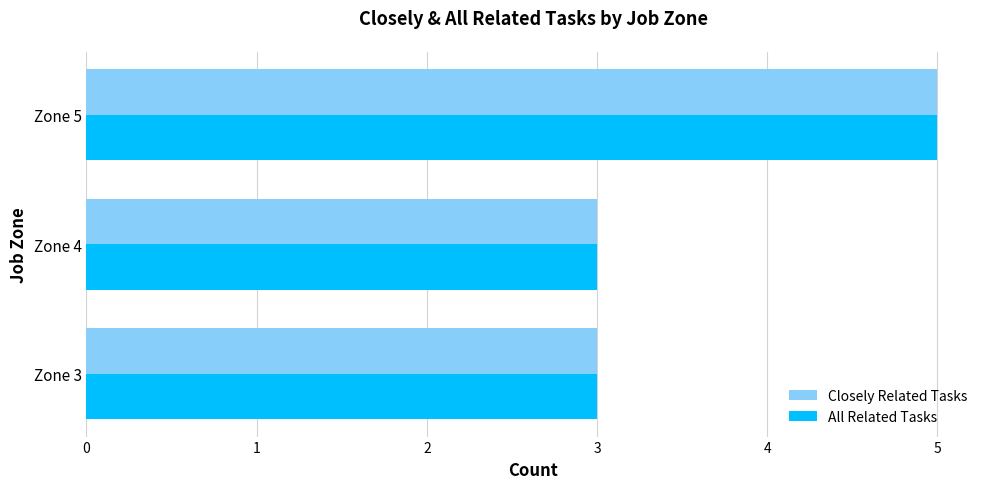

True or false: All Related Tasks has a value of 2 at Zone 3.

False